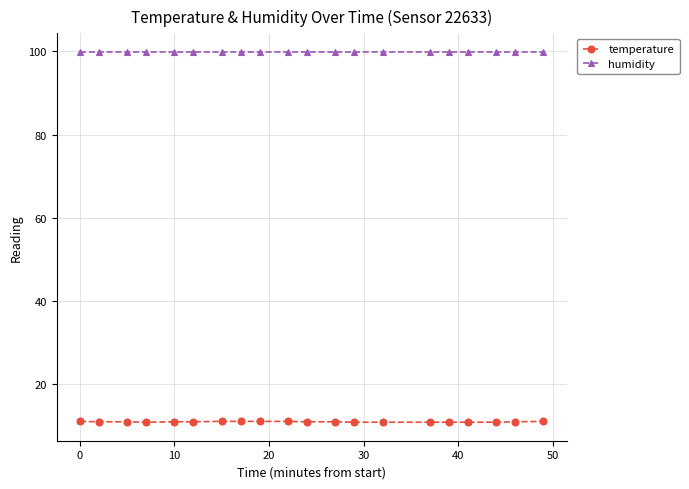

What is the sum of all temperature values?

219.9